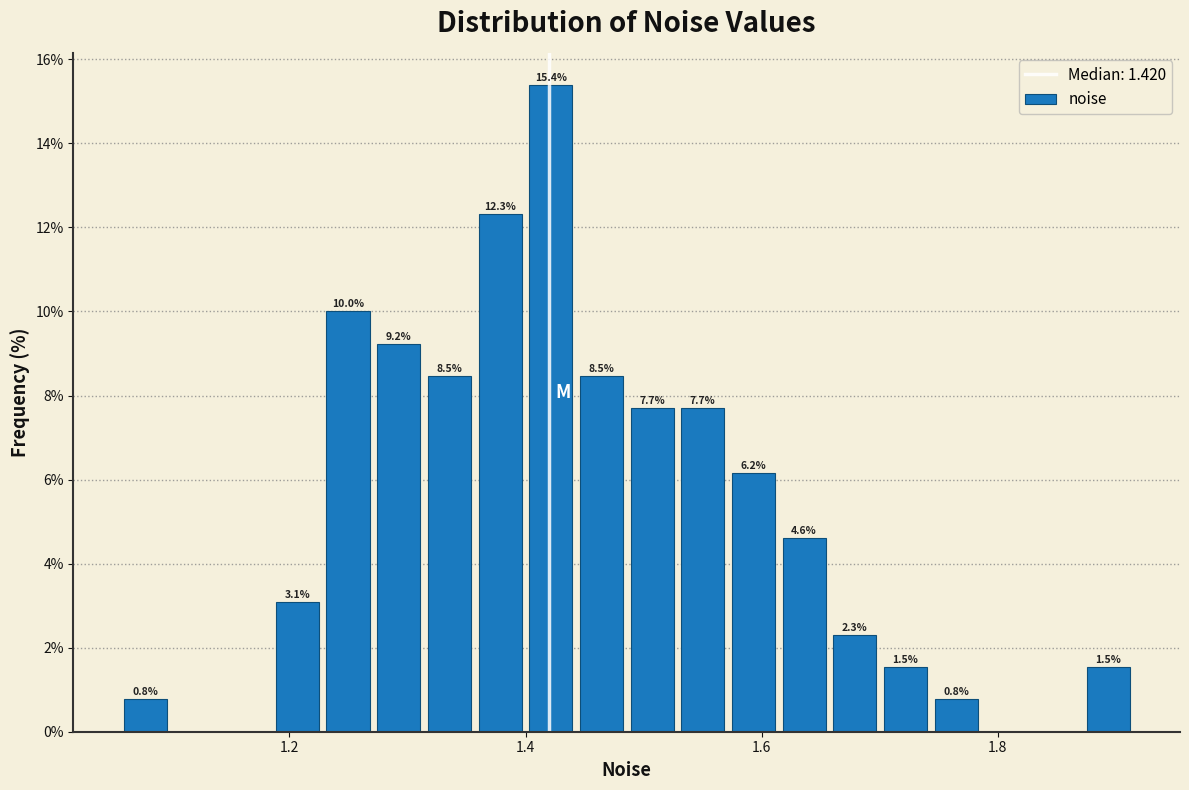

Around what value on the x-axis is the tallest bar? Give the approximate position of its centre, as read against the axis.

1.42